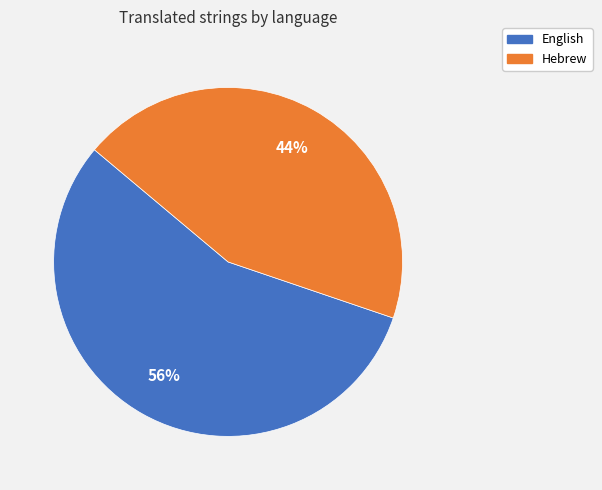

What percentage is the Hebrew slice, to the nearest percent?

44%